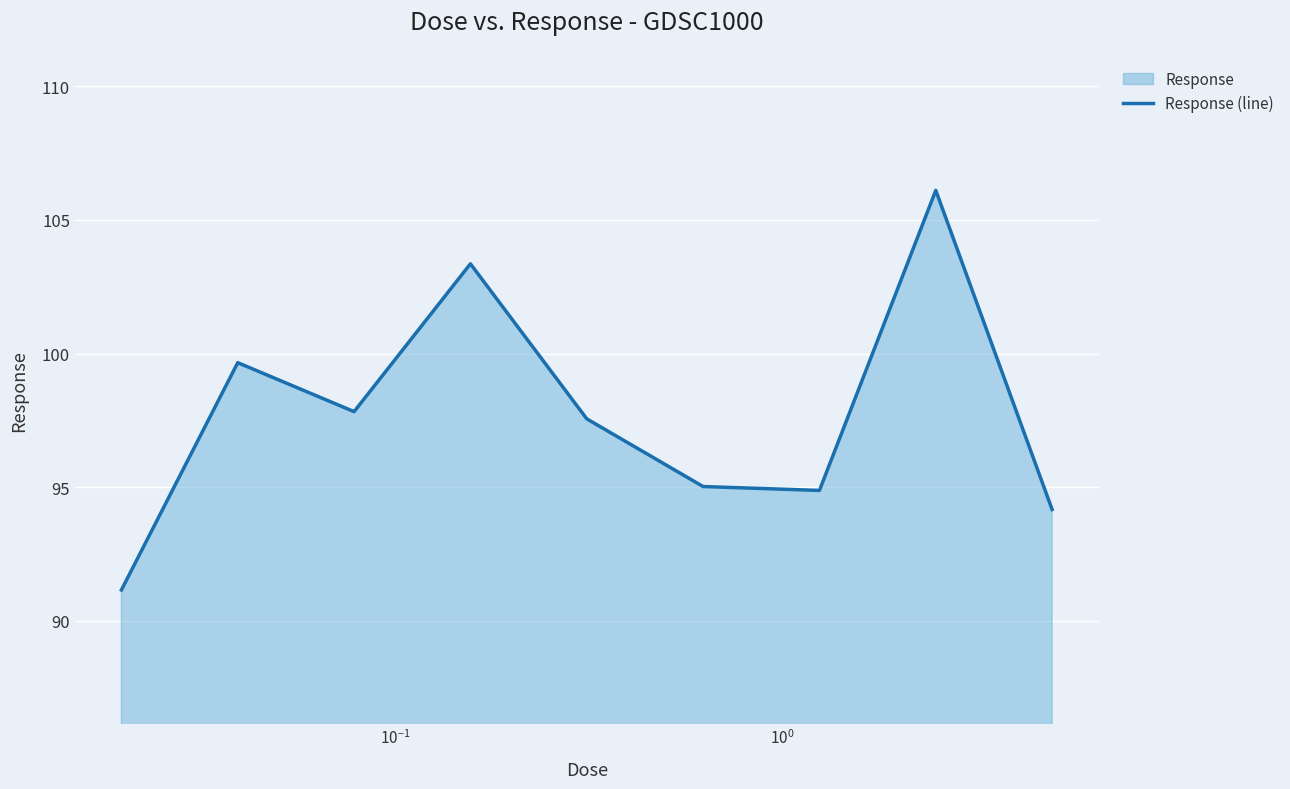

How many interior local peaks (higher than both neighbors) does the data have?

3